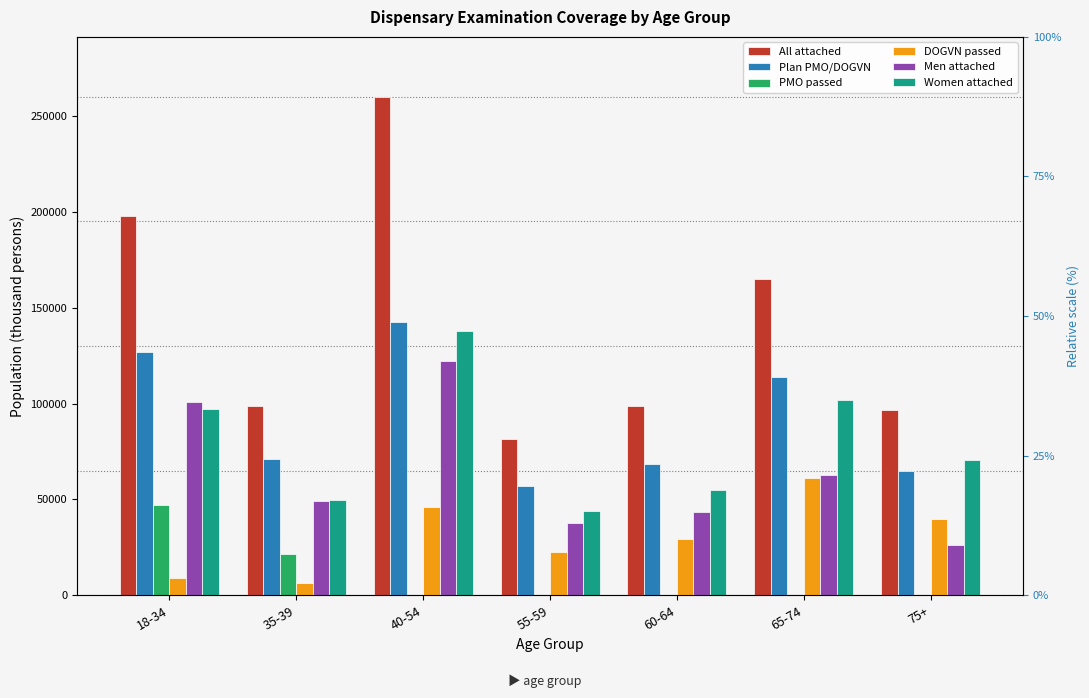

How many values in the Men attached series are below 49231?

3